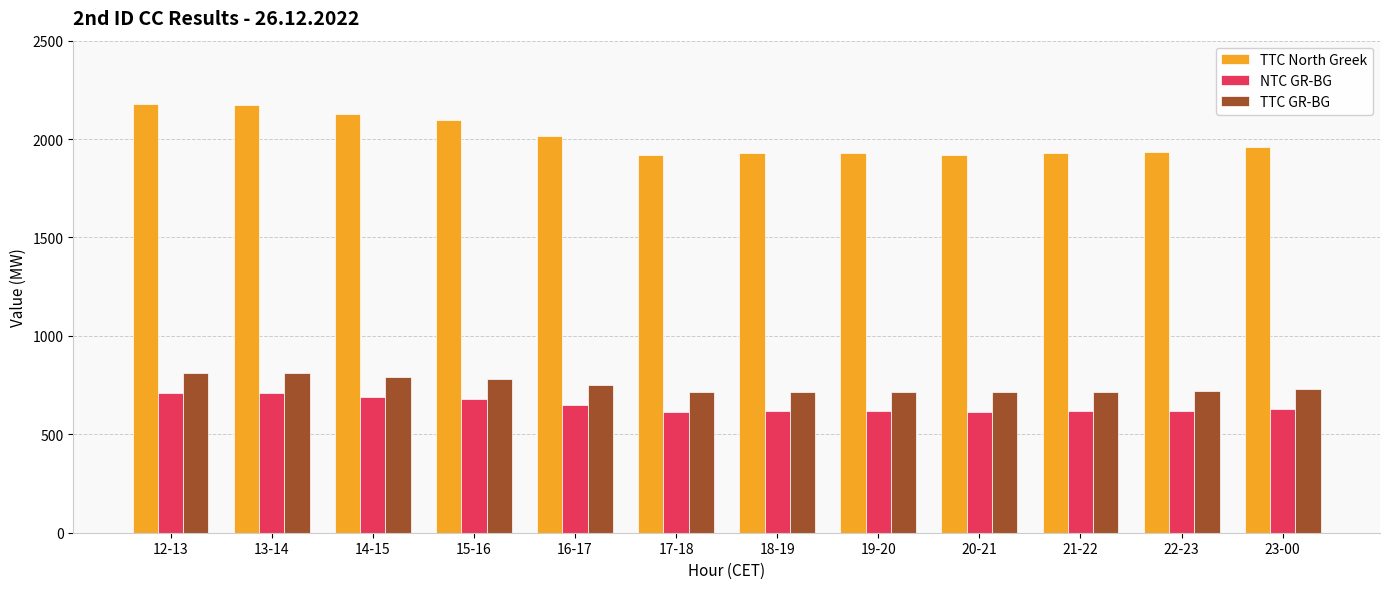

What are all the series names shown in the legend?

TTC North Greek, NTC GR-BG, TTC GR-BG